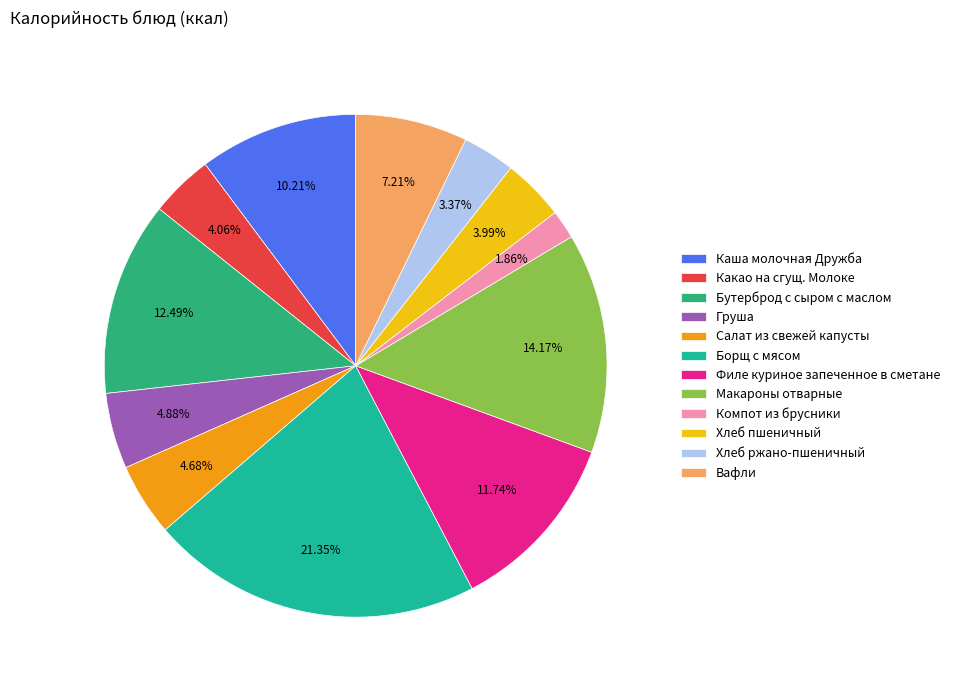

Which slice is the smallest?

Компот из брусники